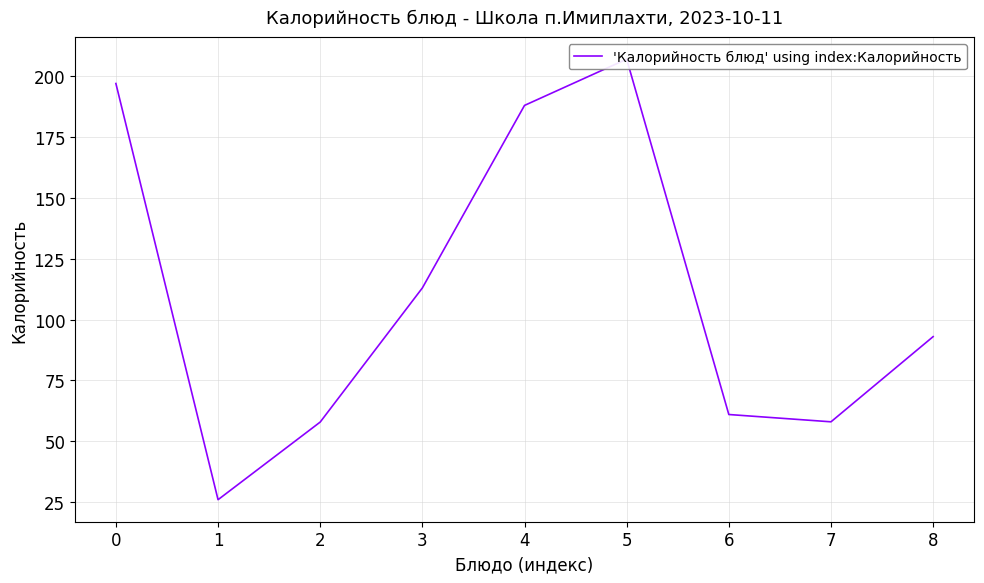

How many points are higher than both their immediate neighbors (excluding endpoints)?

1